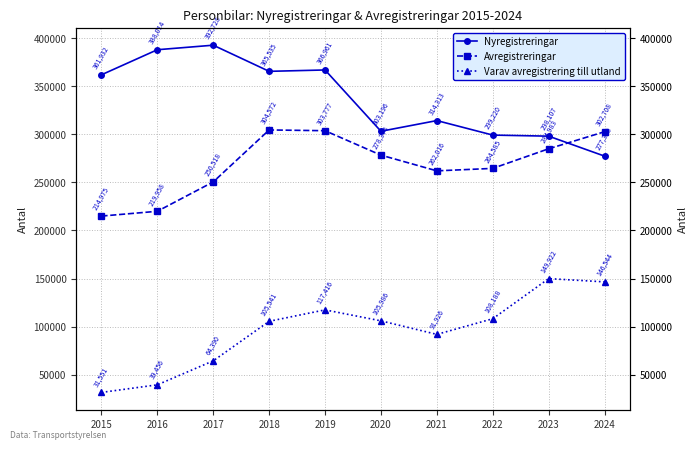

At which label does Varav avregistrering till utland first exceed 105986?

2019